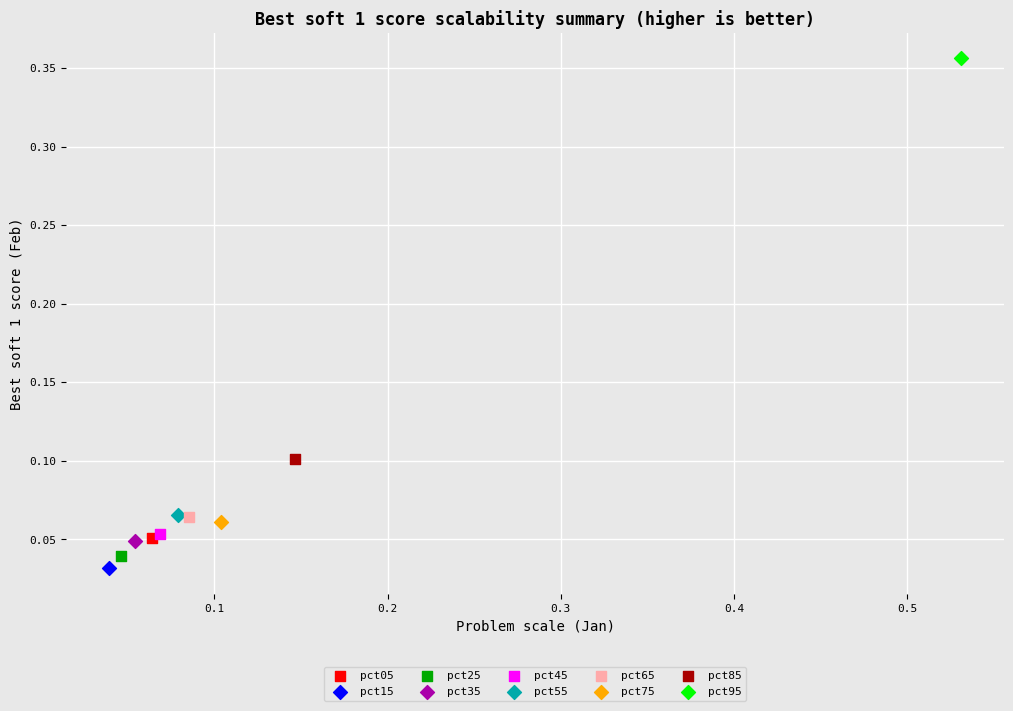

What are all the series names shown in the legend?

pct05, pct15, pct25, pct35, pct45, pct55, pct65, pct75, pct85, pct95